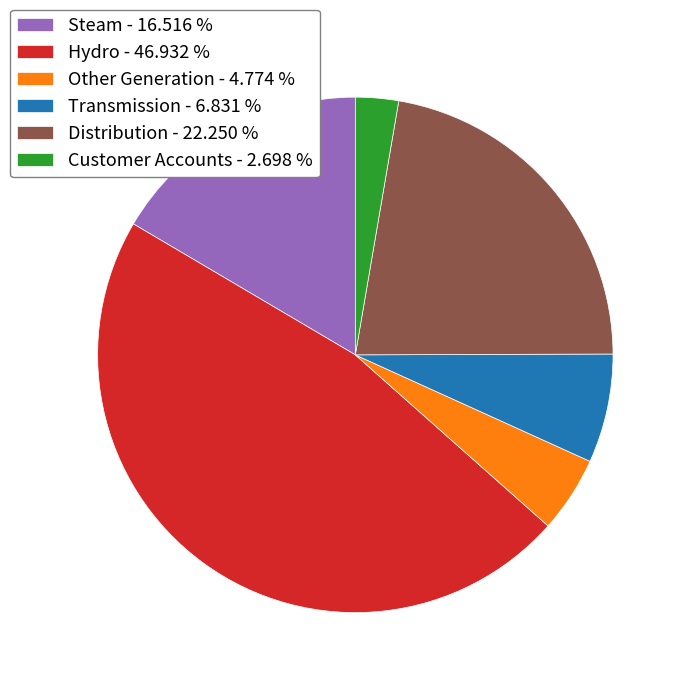

What is the ratio of the value at Other Generation - 4.774 % to the value at Steam - 16.516 %?

0.3